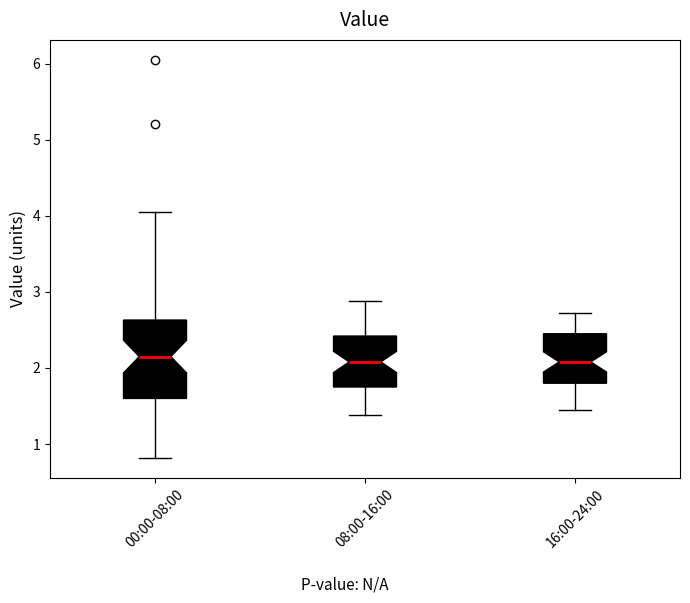

Comparing the boxes themselves (not the whiskers), which one is the tallest?

00:00-08:00